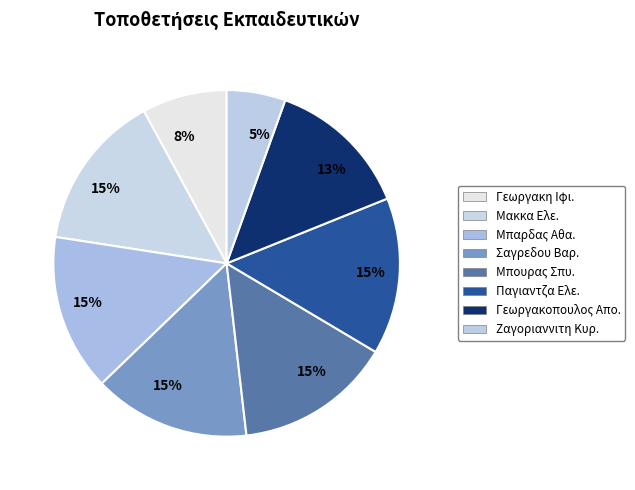

Count the number of slices in the pie.

8